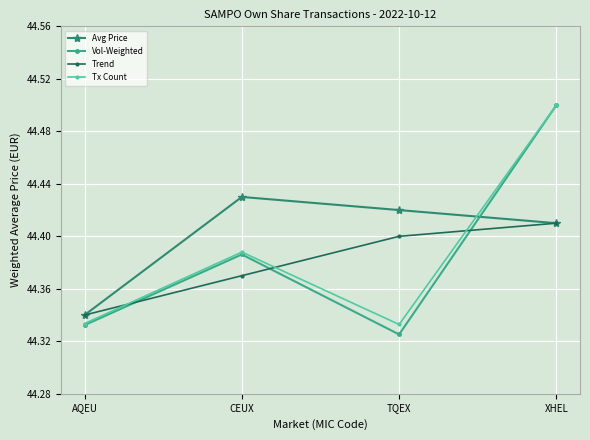

Which series changed the most between AQEU and TQEX?

Avg Price